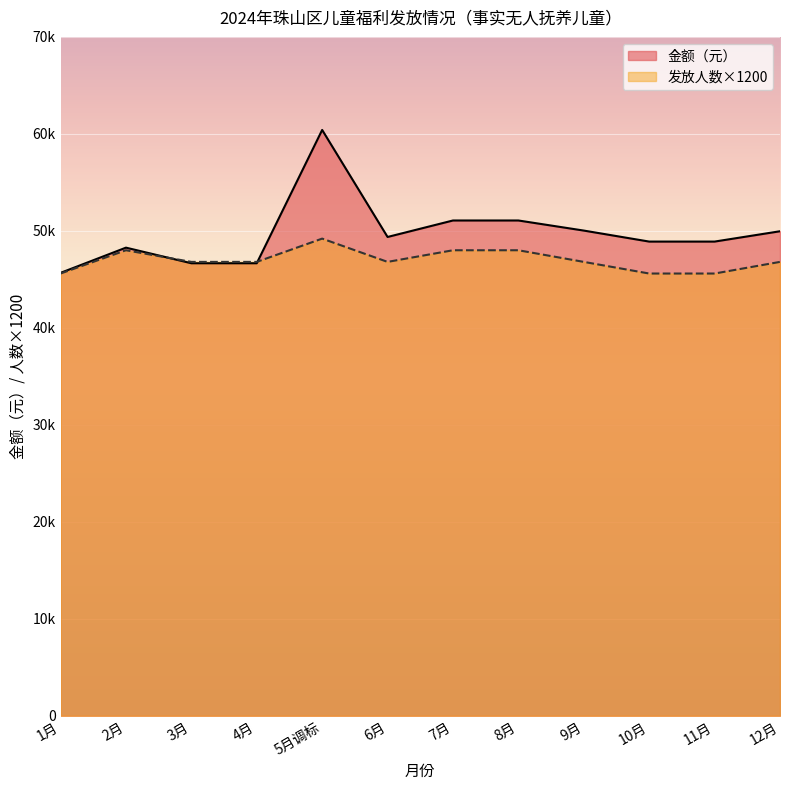

The 金额（元） series shows 73301 at 12月. True or false?

False